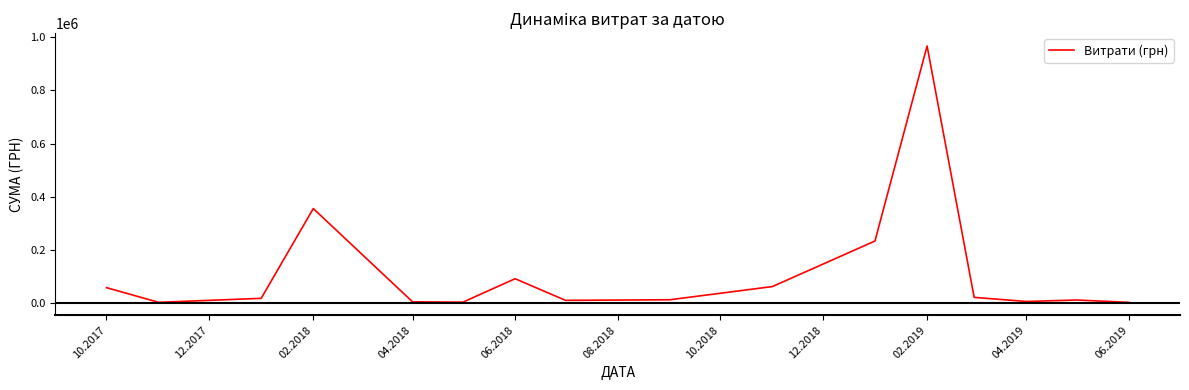

What is the difference between the maximum and minimum values?

965188.2